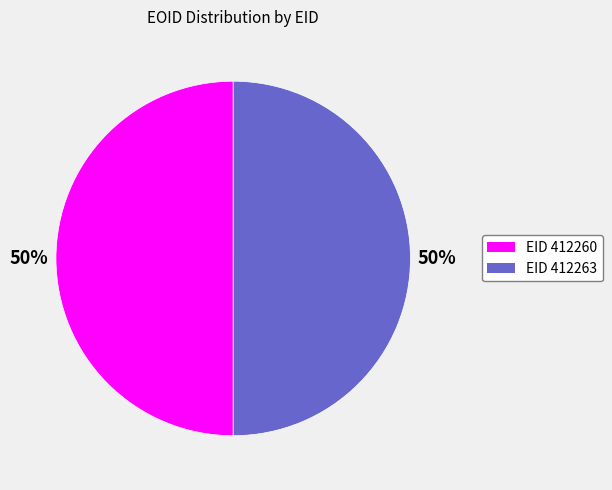

To the nearest percent, what is the average slice percentage?

50%